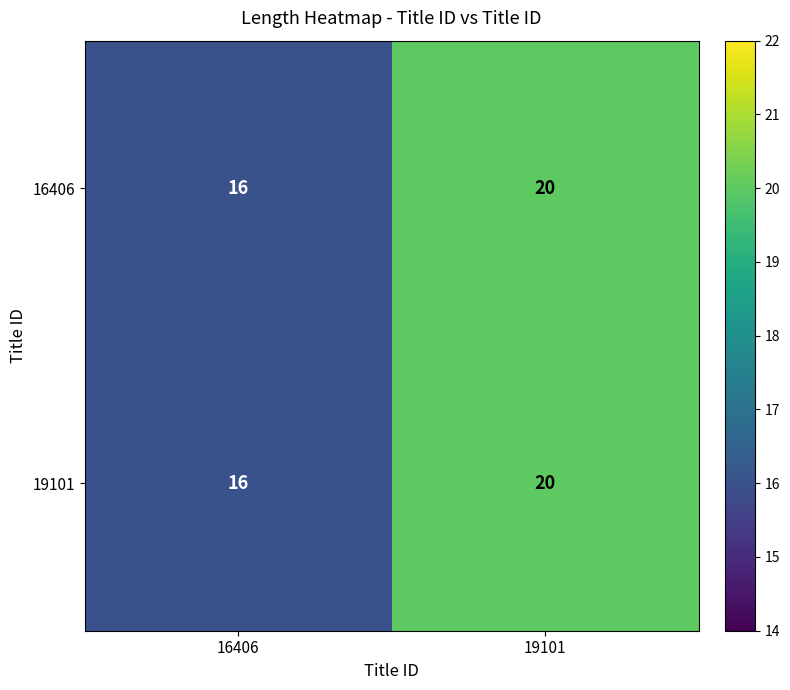

What is the difference between the 19101 values at 19101 and 16406?

4